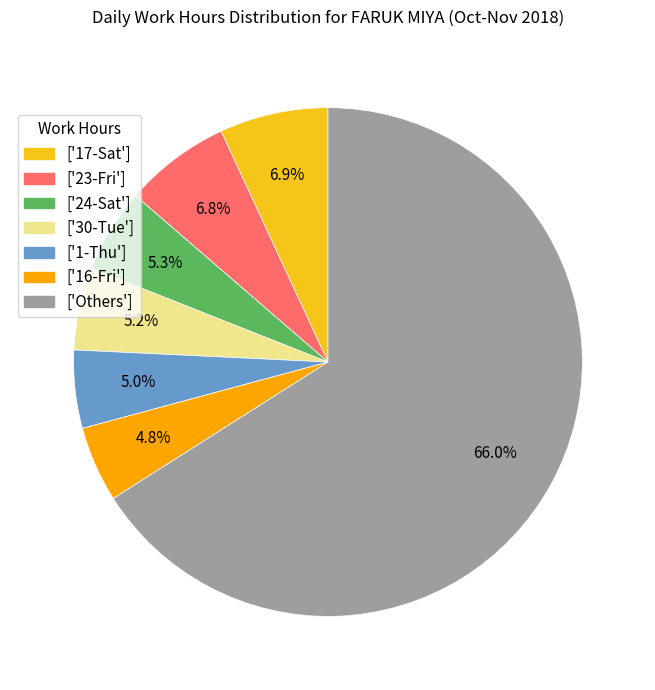

Which category accounts for the majority?

['Others']